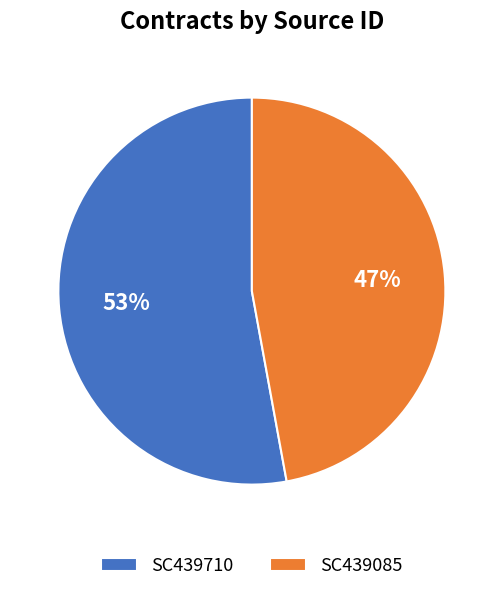

To the nearest percent, what portion does SC439085 represent?

47%